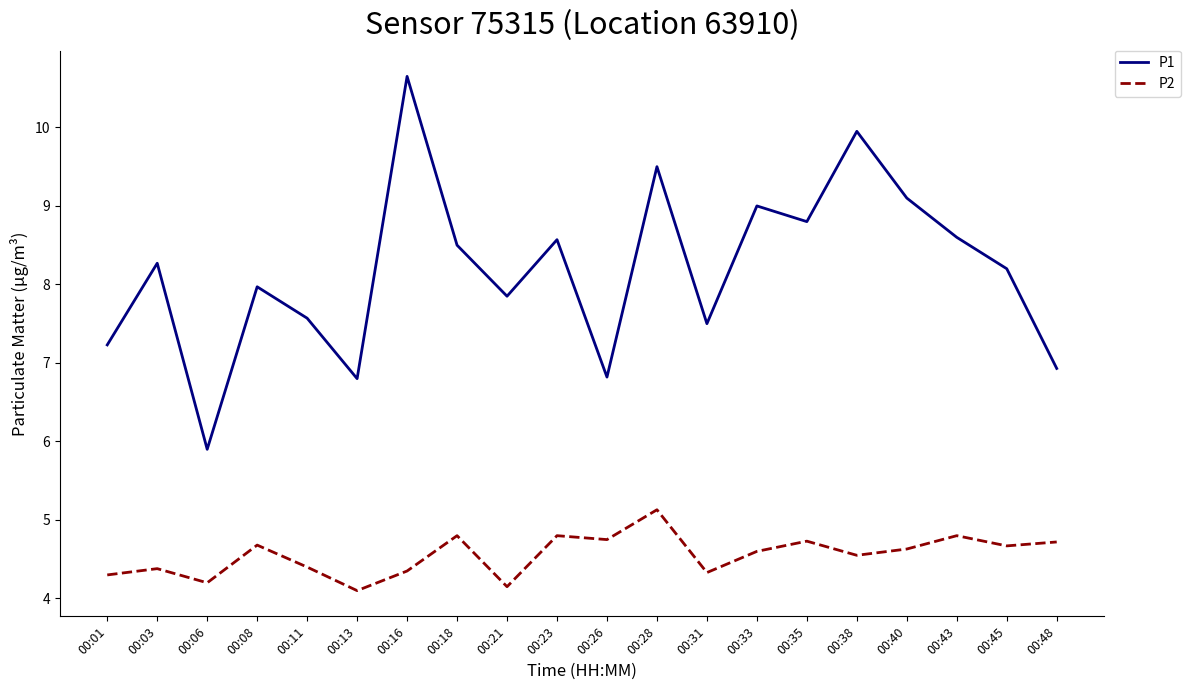

What is the sum of all P1 values?

163.7